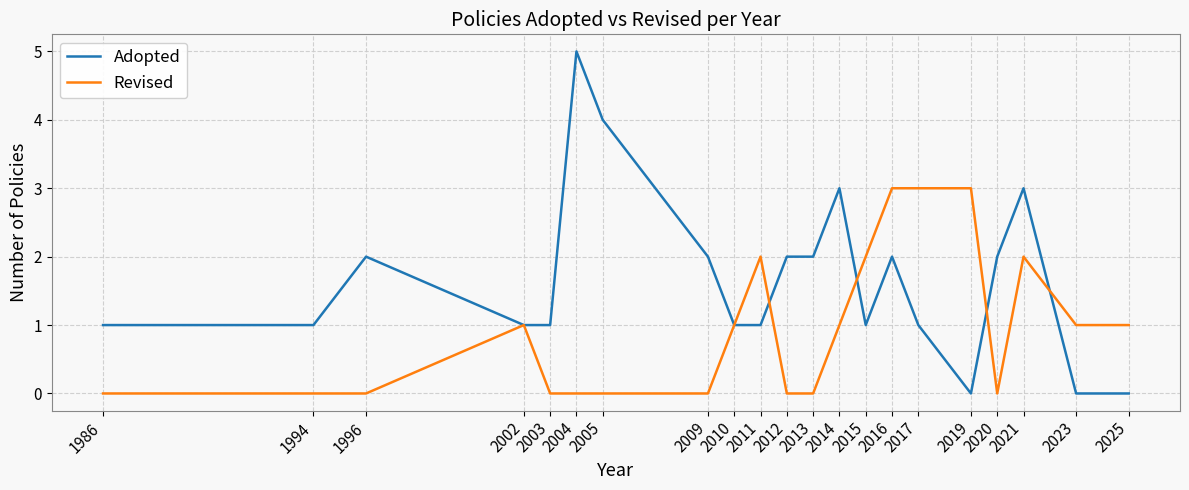

True or false: Adopted and Revised cross at least once.

True